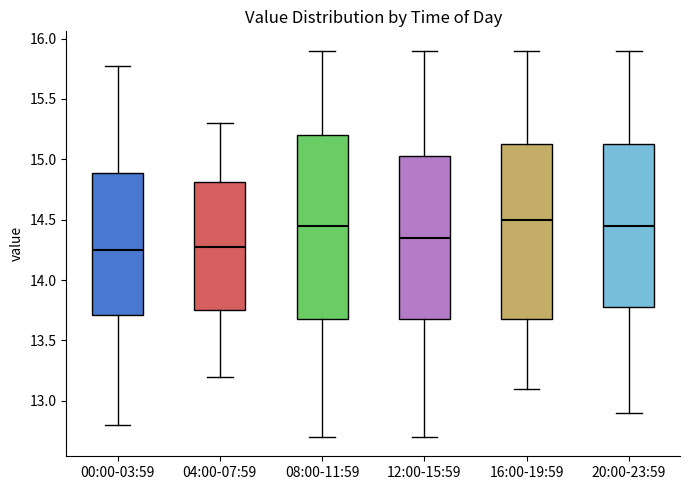

Where does the median line of the box for 12:00-15:59 sit on the y-axis? The values are not printed on the chart, so give them approximately, as read against the axis.

14.35